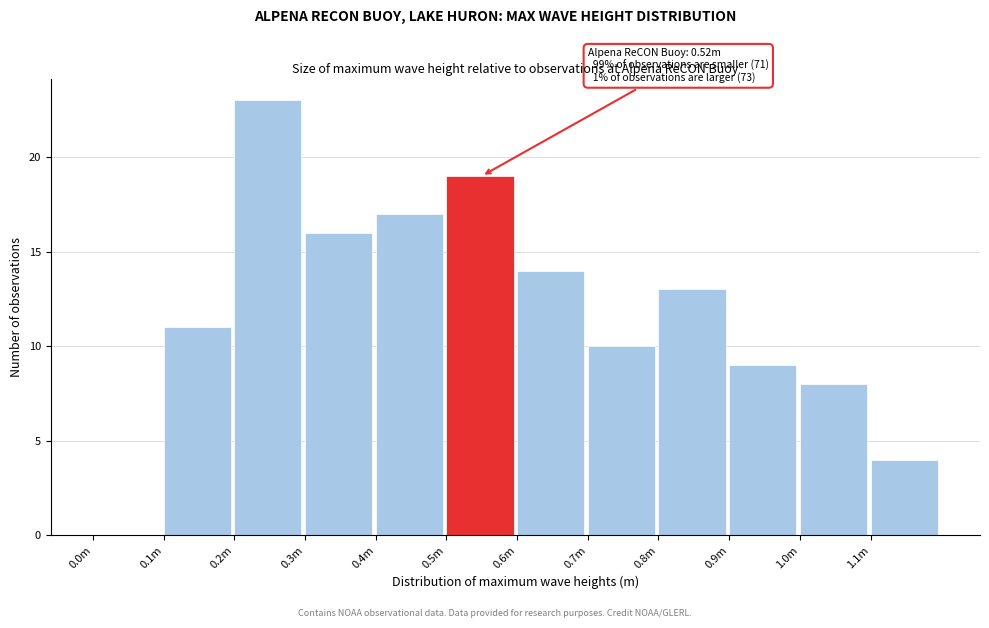

Reading left to right, list all the values displayed in this chart.

0.0m=0	0.1m=11	0.2m=23	0.3m=16	0.4m=17	0.5m=19	0.6m=14	0.7m=10	0.8m=13	0.9m=9	1.0m=8	1.1m=4